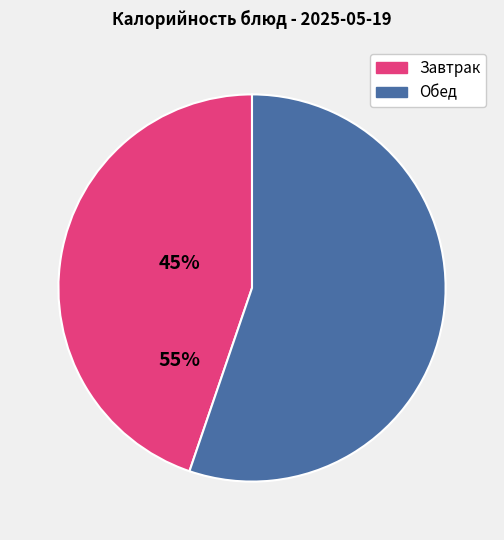

Is the sum of Завтрак and Обед greater than half?

Yes